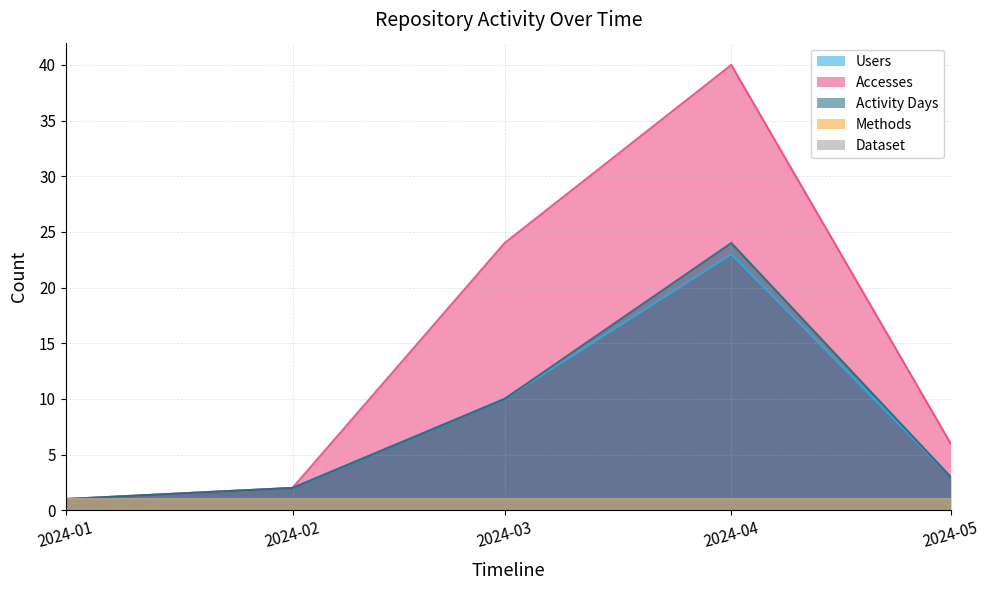

What is the difference between the Activity Days values at 2024-05 and 2024-01?

2